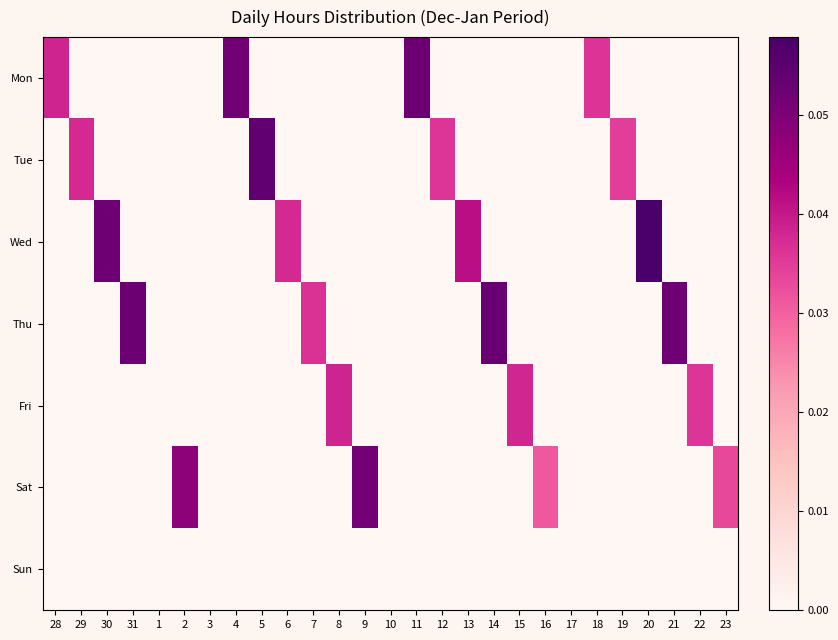

Rank the series at 11 from highest to lowest value.

Mon, Tue, Wed, Thu, Fri, Sat, Sun